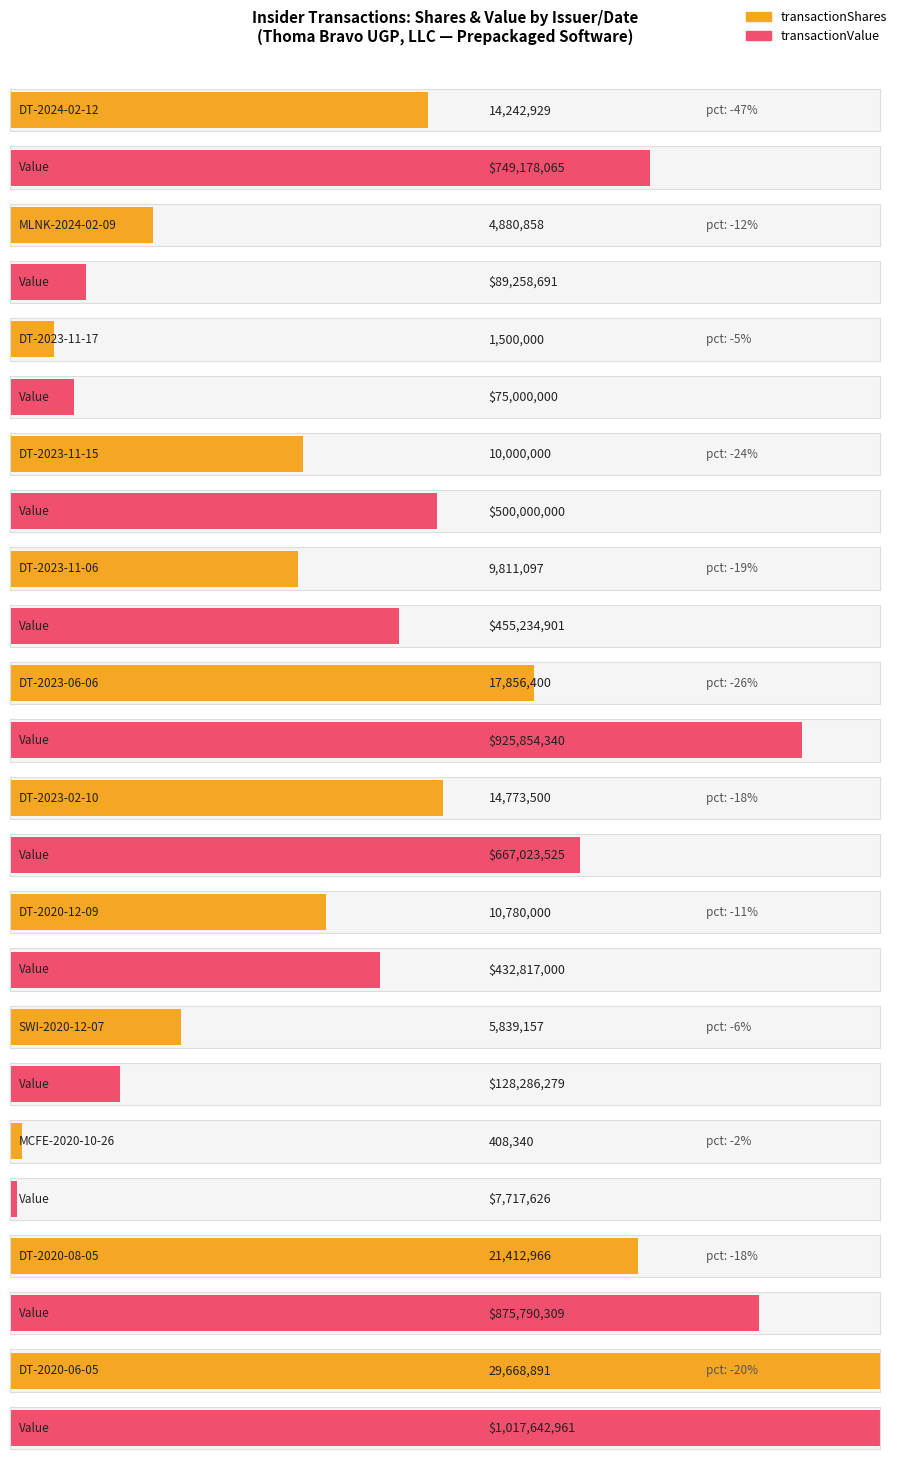

What is the label of the 6th bar from the left?

DT-2023-06-06